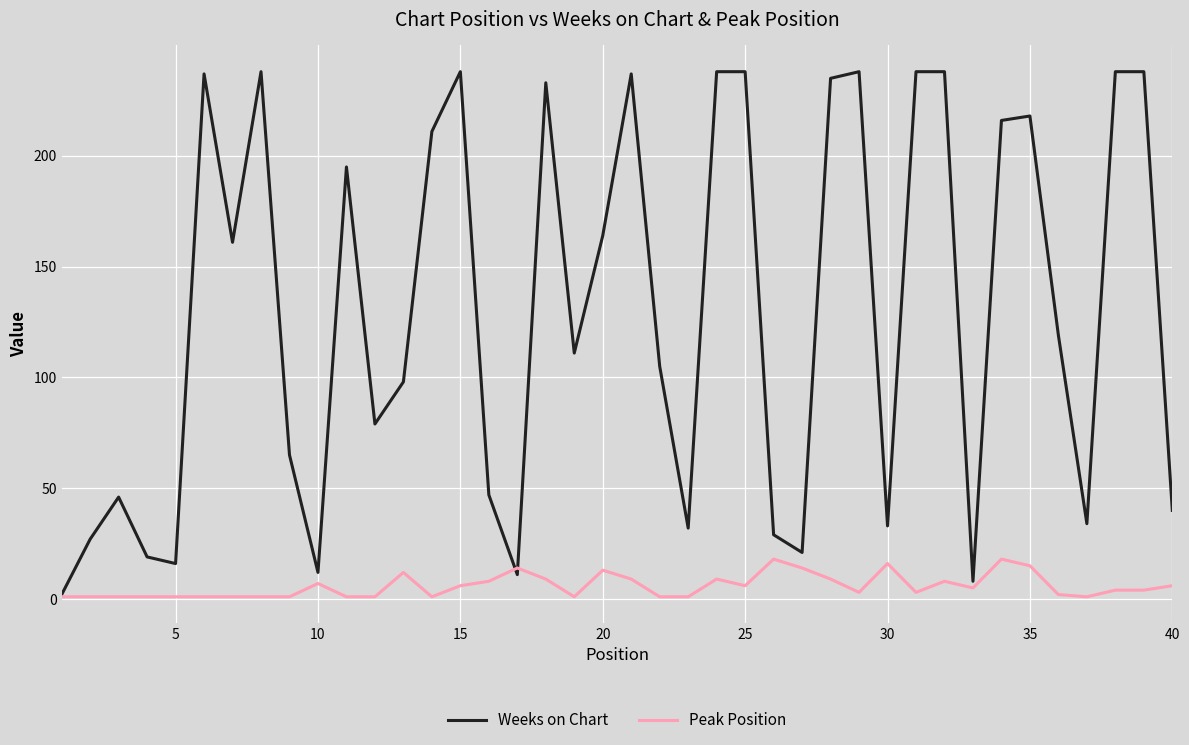

Which series has the widest spread of values?

Weeks on Chart